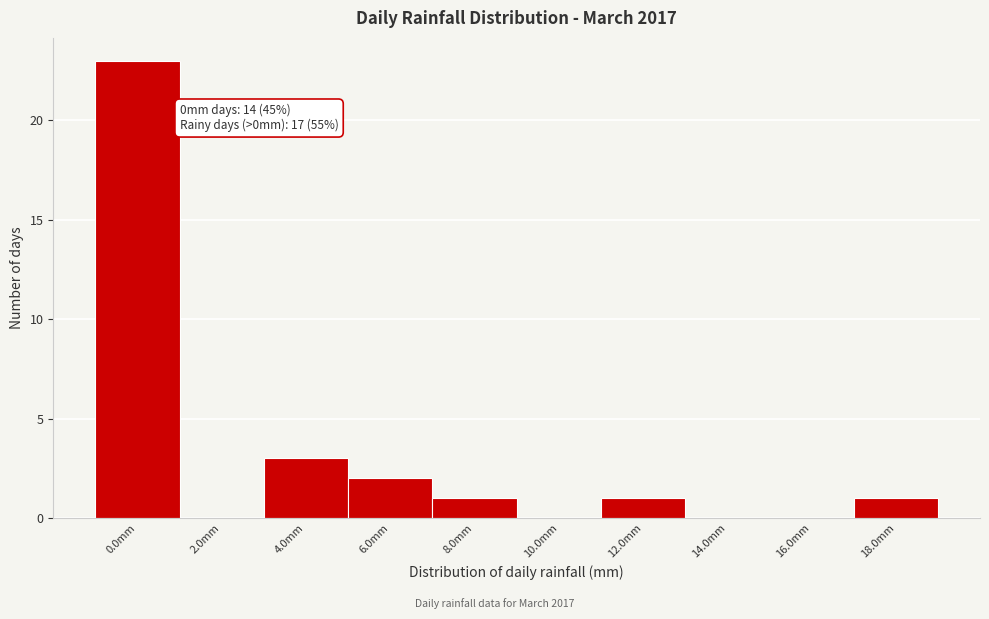

Reading right to left, what are all the values shown in this chart?

18.0mm=1	16.0mm=0	14.0mm=0	12.0mm=1	10.0mm=0	8.0mm=1	6.0mm=2	4.0mm=3	2.0mm=0	0.0mm=23